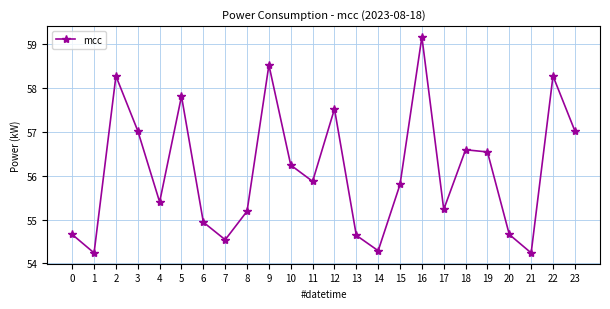

Where does the data first go above 55?

2